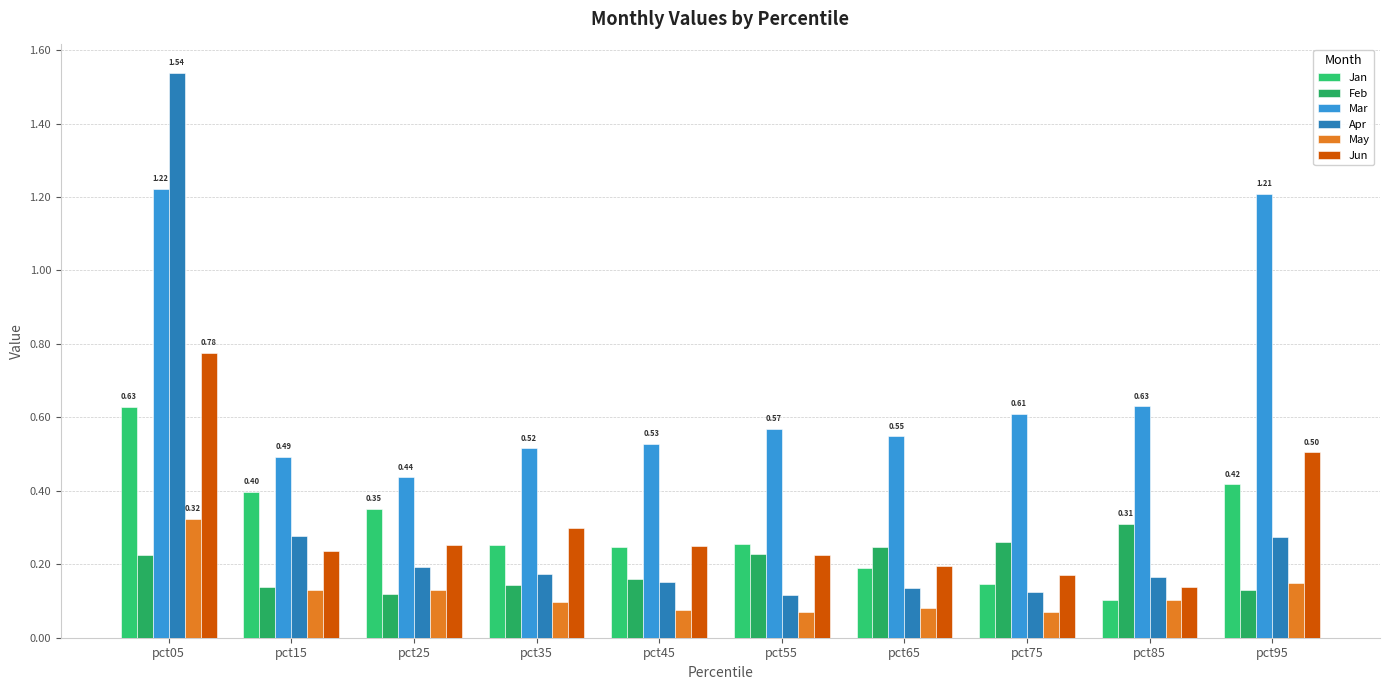

What is the value of the Apr bar at the 9th from the left?

0.2